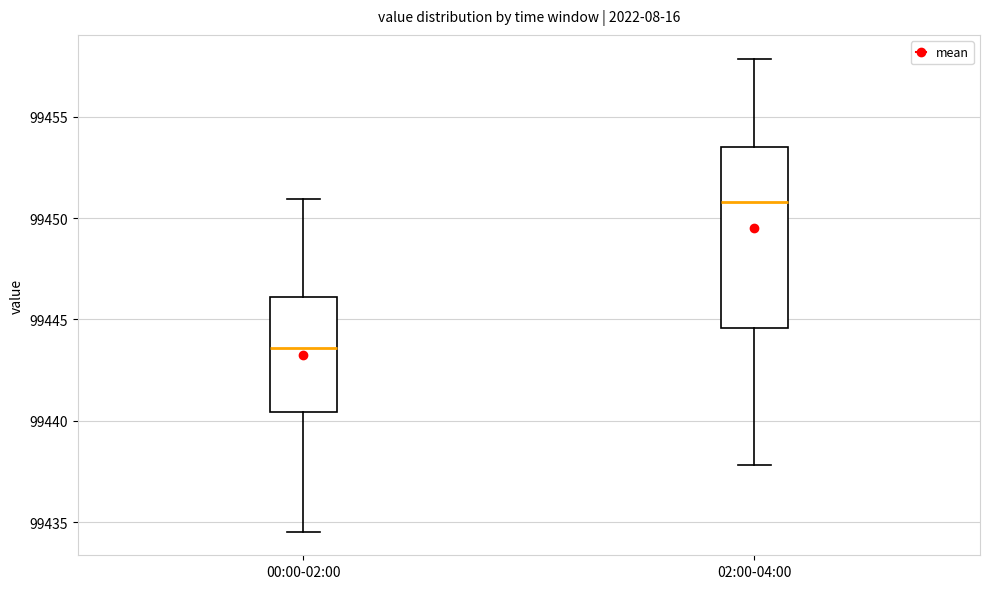

Which box has the lowest median line?

00:00-02:00